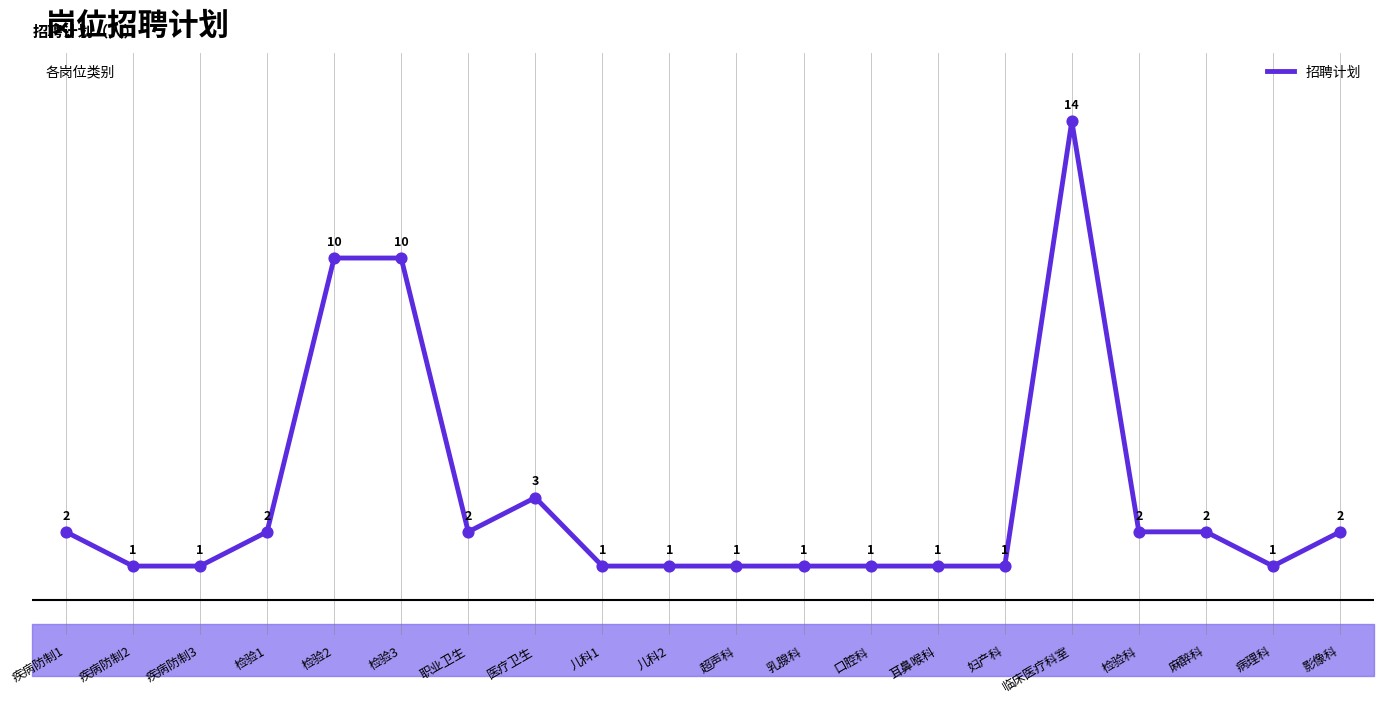

What is the ratio of the value at 疾病防制3 to the value at 妇产科?

1.0